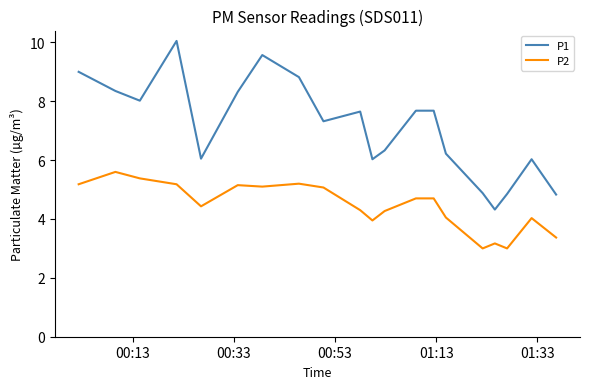

Does the chart display data point markers on the line(s)?

No